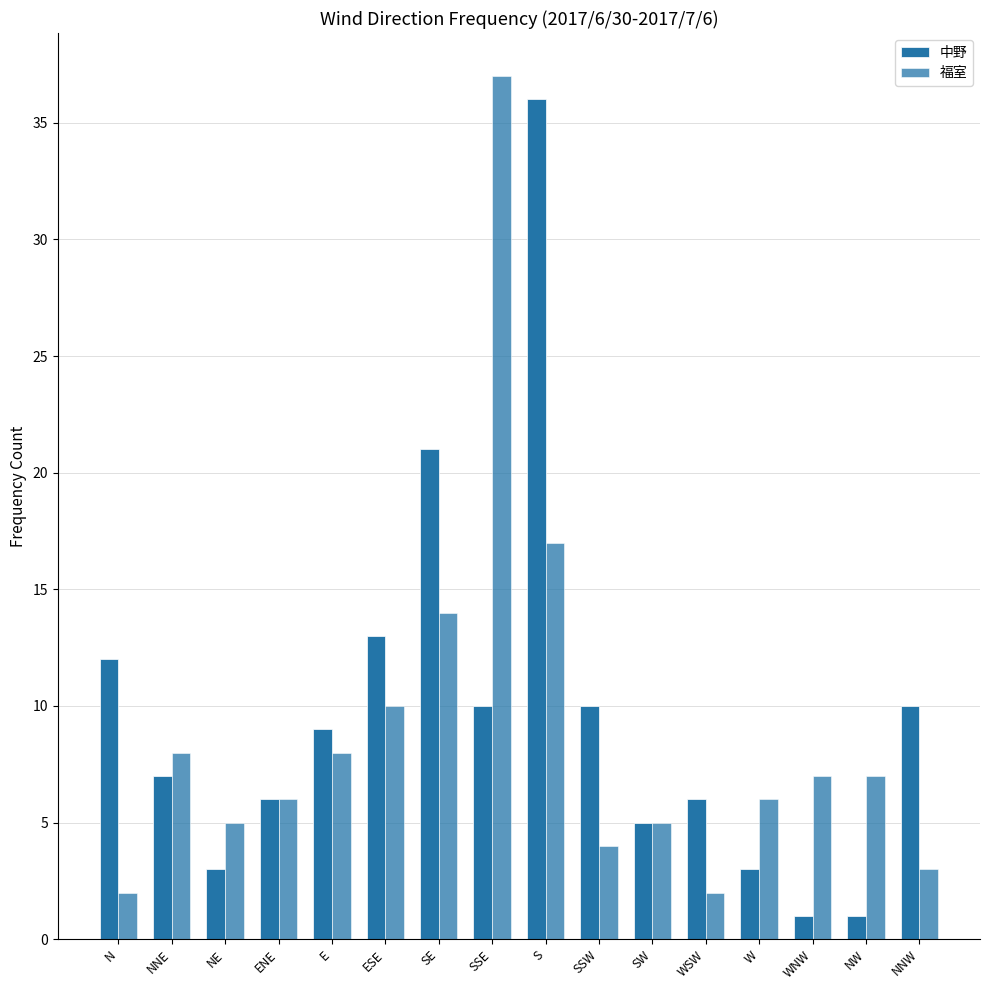

Which series has the largest total across all categories?

中野